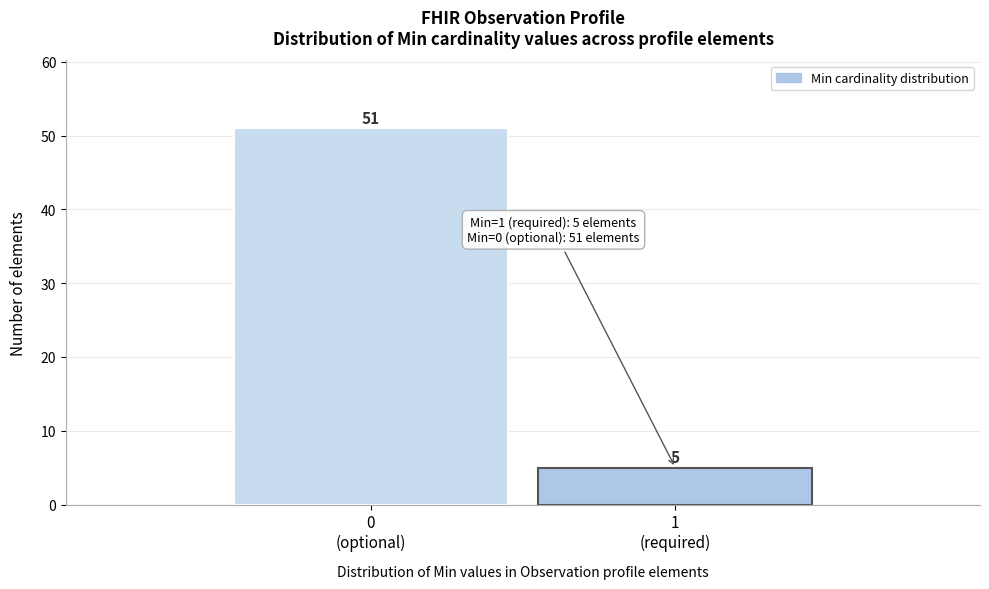

Reading right to left, transcribe all the data shown in this chart.

5	51